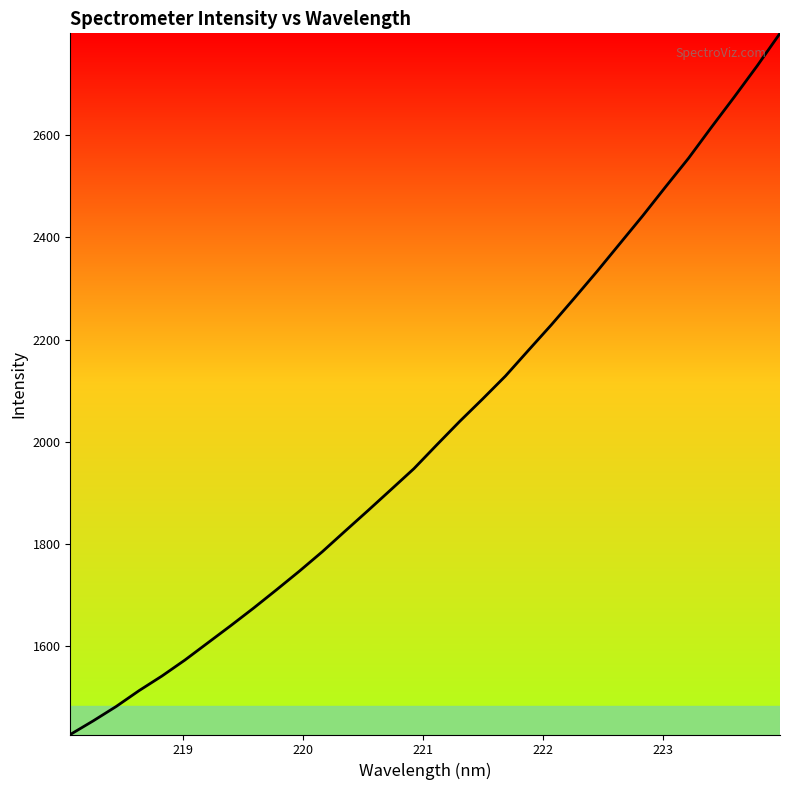

What is the difference between the maximum and minimum values?

1373.4